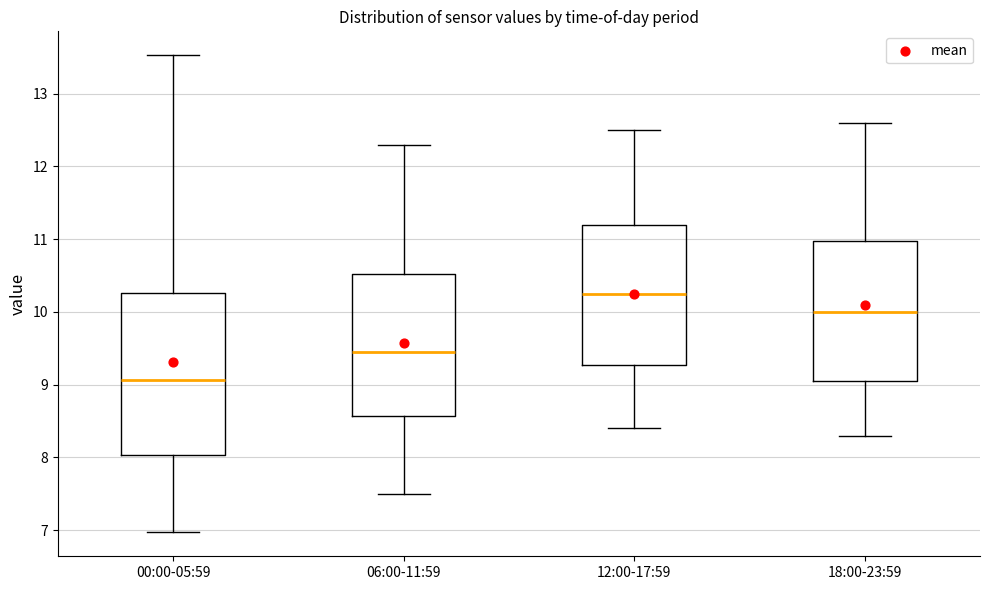

Reading left to right, read every box against the y-axis: the position of its median line, the range the box covers, and the ends of its whiskers. The values are not printed on the chart, so give them approximately, as read against the axis.

00:00-05:59: median 9.1, box 8.0 to 10.3, whiskers 7.0 to 13.5
06:00-11:59: median 9.5, box 8.6 to 10.5, whiskers 7.5 to 12.3
12:00-17:59: median 10.3, box 9.3 to 11.2, whiskers 8.4 to 12.5
18:00-23:59: median 10.0, box 9.1 to 11.0, whiskers 8.3 to 12.6